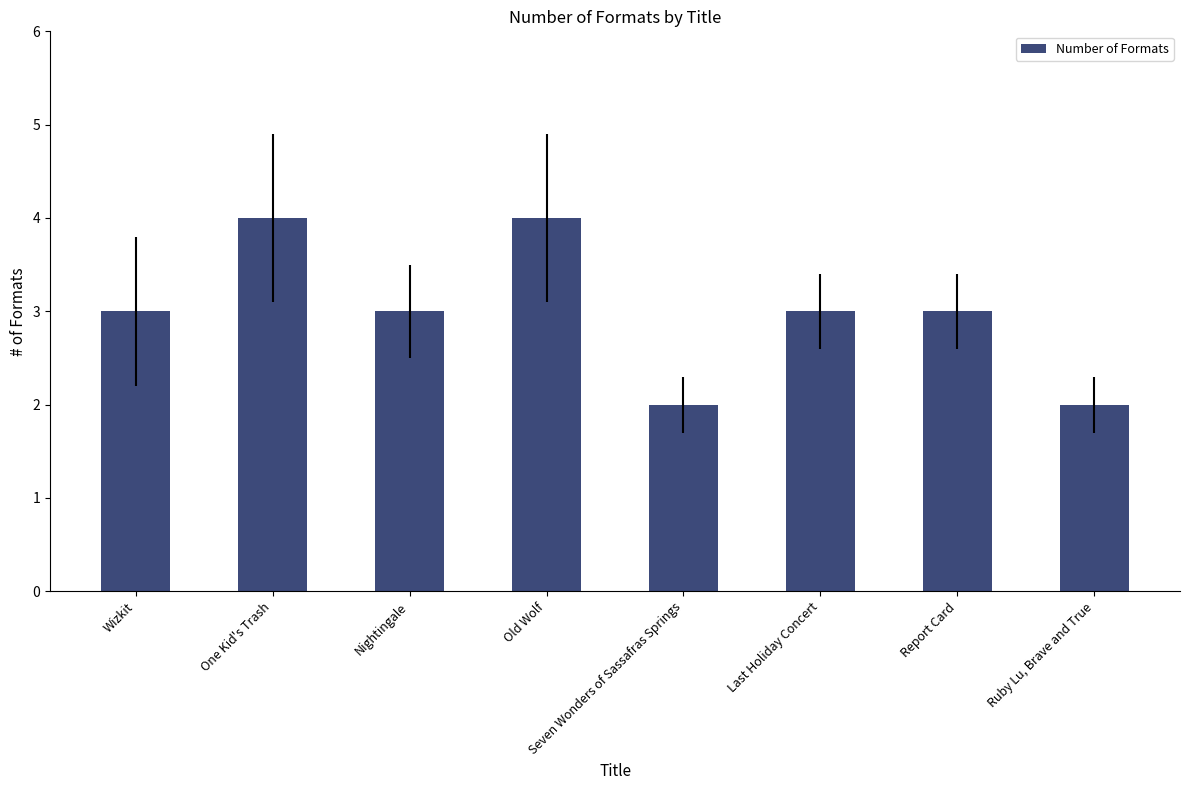

How many data points does each series have?

8